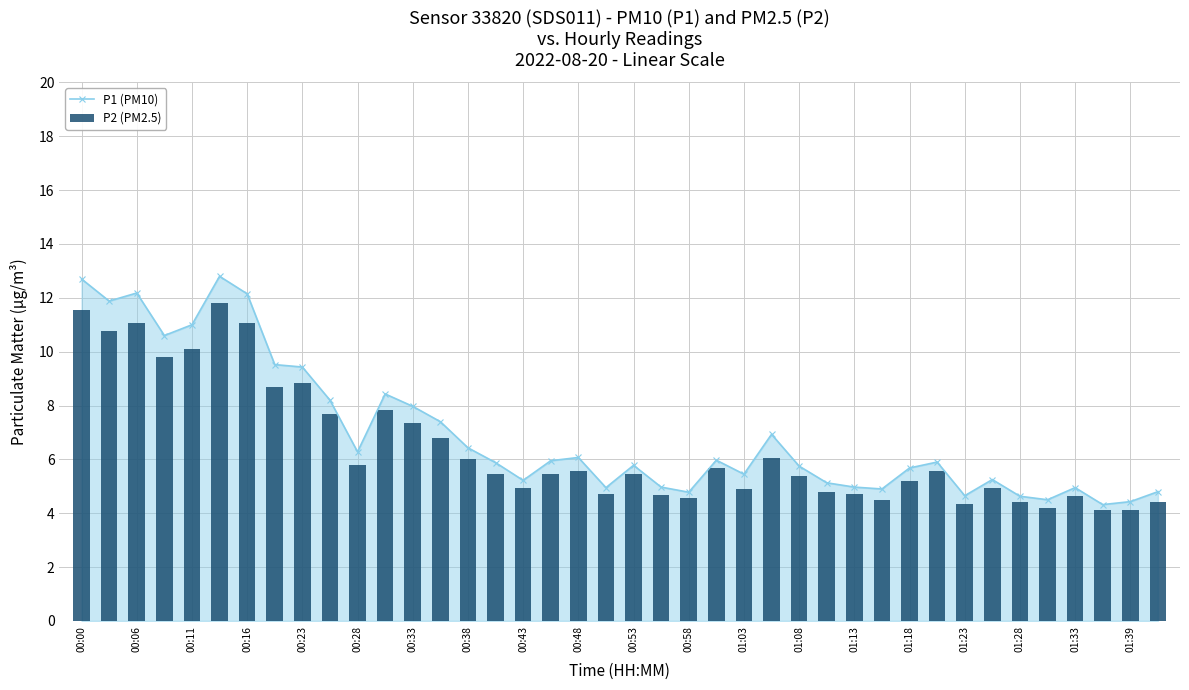

True or false: P1 (PM10) has a value of 7.0 at 01:23.

False